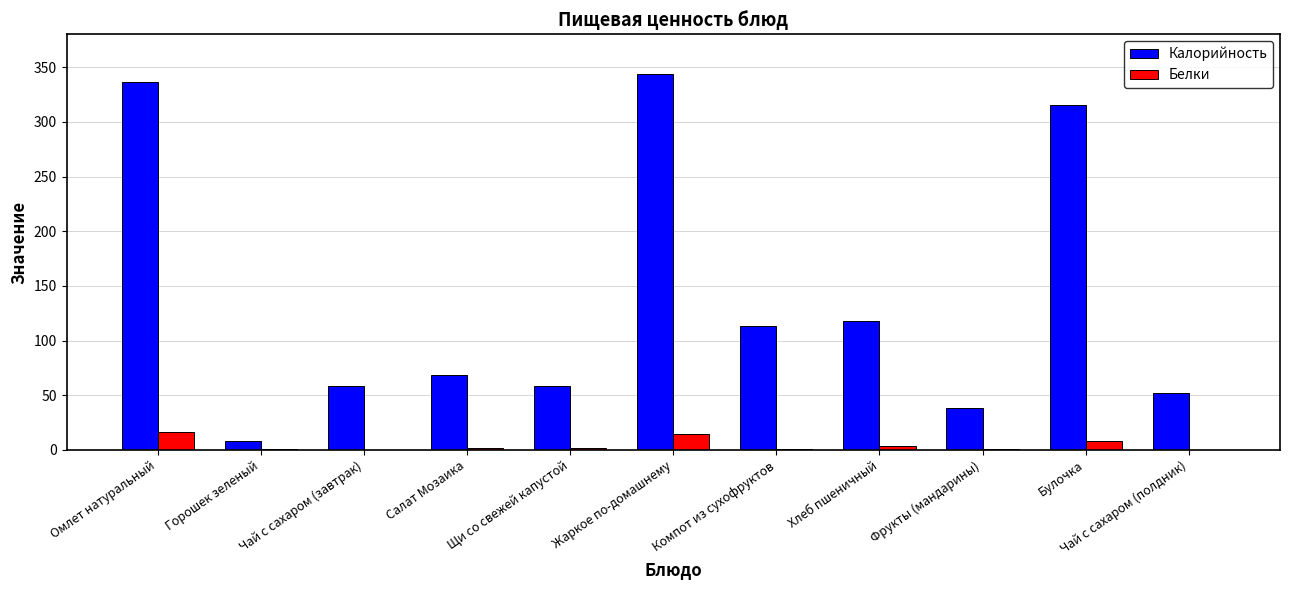

Which series changed the most between Компот из сухофруктов and Чай с сахаром (полдник)?

Калорийность